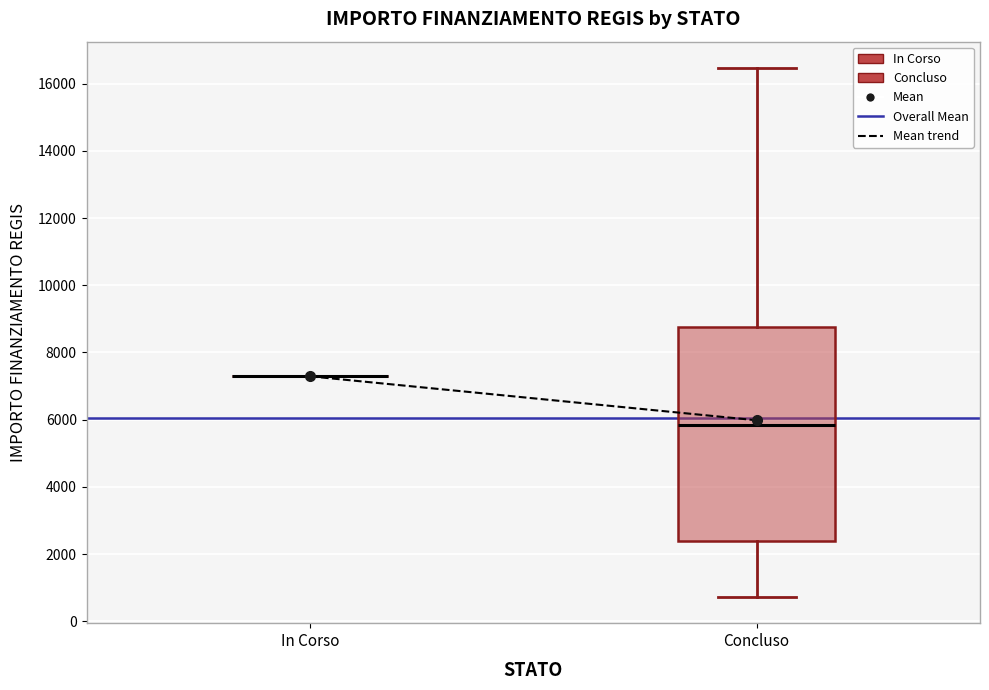

Reading left to right, read every box against the y-axis: the position of its median line, the range the box covers, and the ends of its whiskers. The values are not printed on the chart, so give them approximately, as read against the axis.

In Corso: box collapsed to a line at 7200, whiskers 7200 to 7200
Concluso: median 5800, box 2400 to 8800, whiskers 800 to 16400